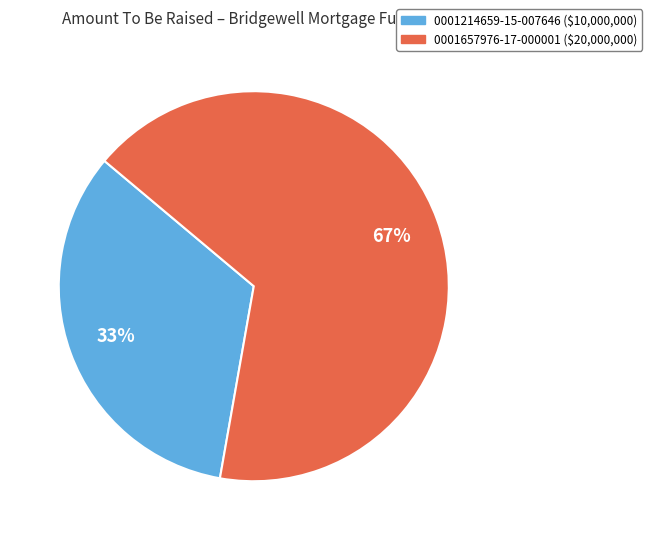

Between 0001214659-15-007646 and 0001657976-17-000001, which is larger?

0001657976-17-000001